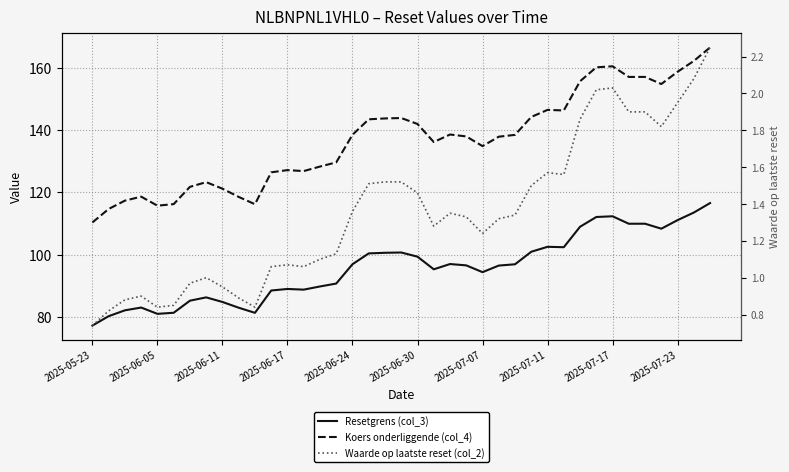

The value of Waarde op laatste reset (col_2) at 15 is 0.3. True or false?

False